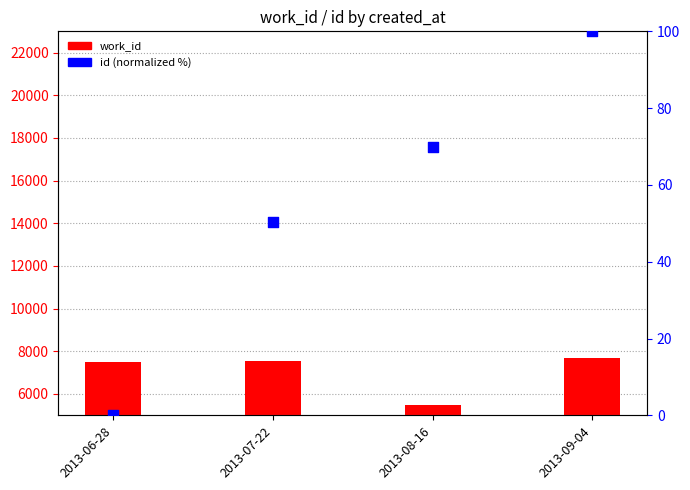

Which series reaches the minimum Y coordinate?

id (normalized)